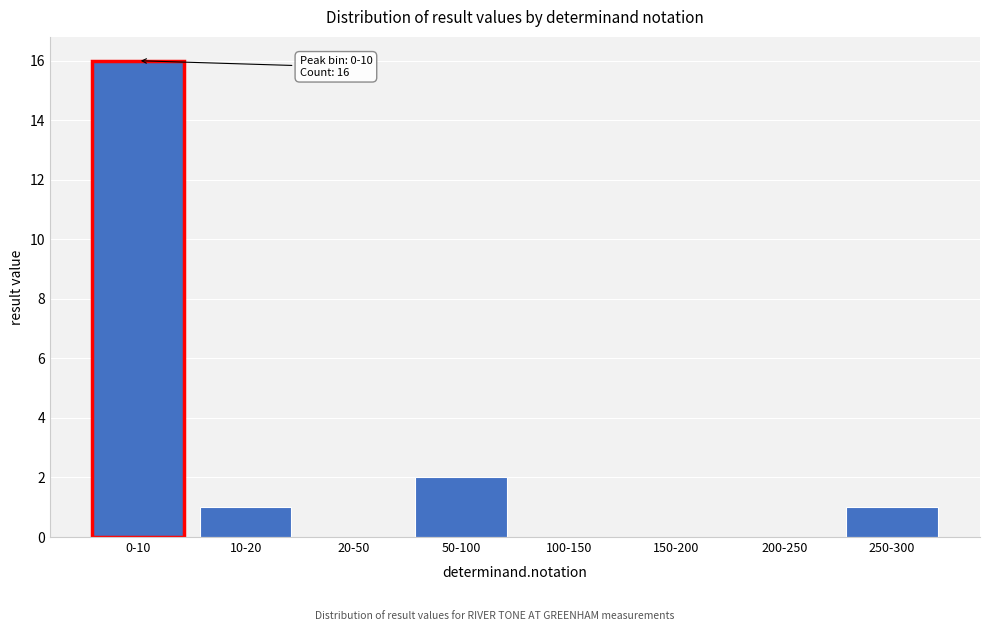

Reading left to right, extract all data points from this chart.

0-10=16	10-20=1	20-50=0	50-100=2	100-150=0	150-200=0	200-250=0	250-300=1